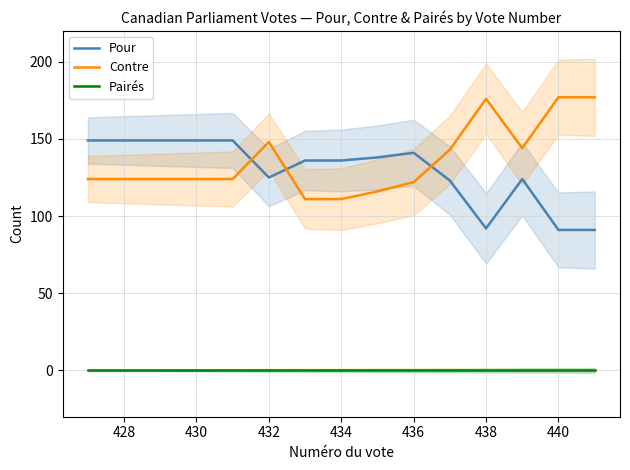

What is the average value of the Contre series?

136